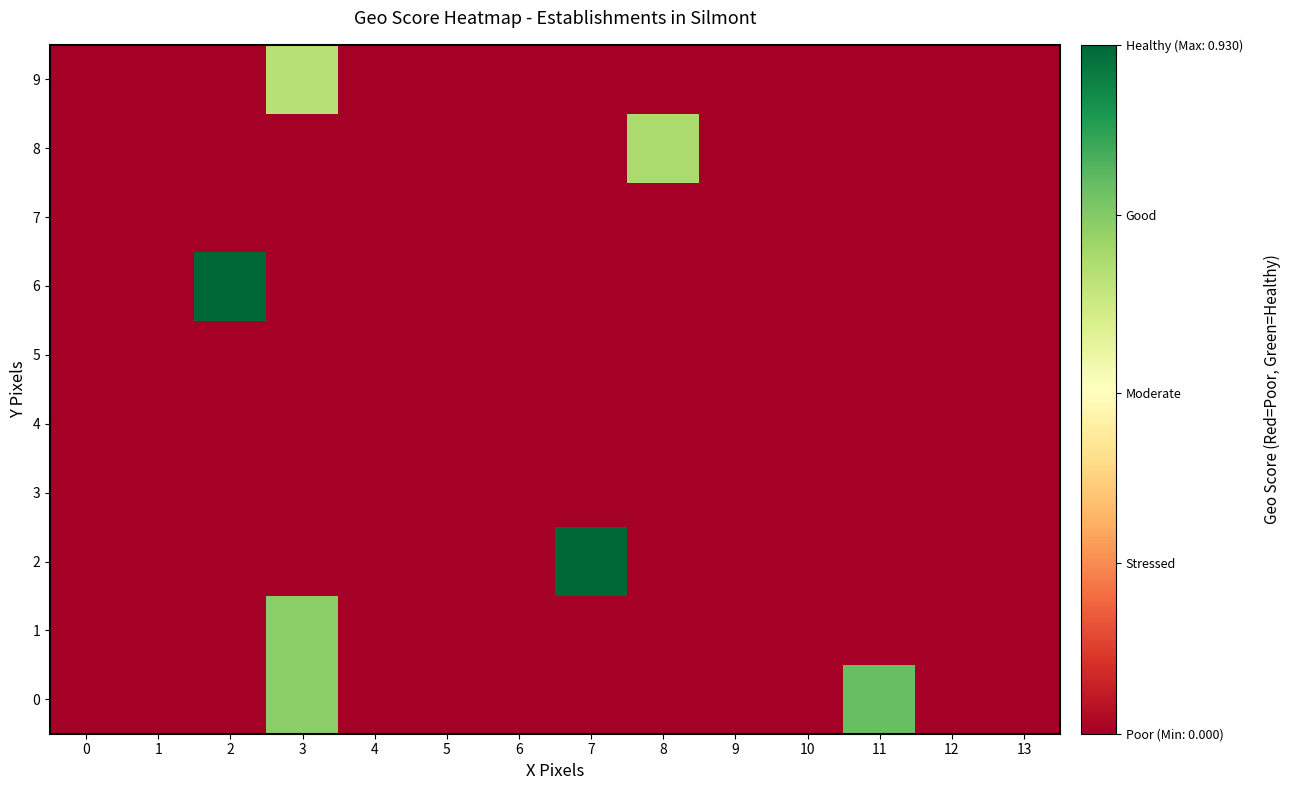

At which category does the chart reach its peak across all series?

7